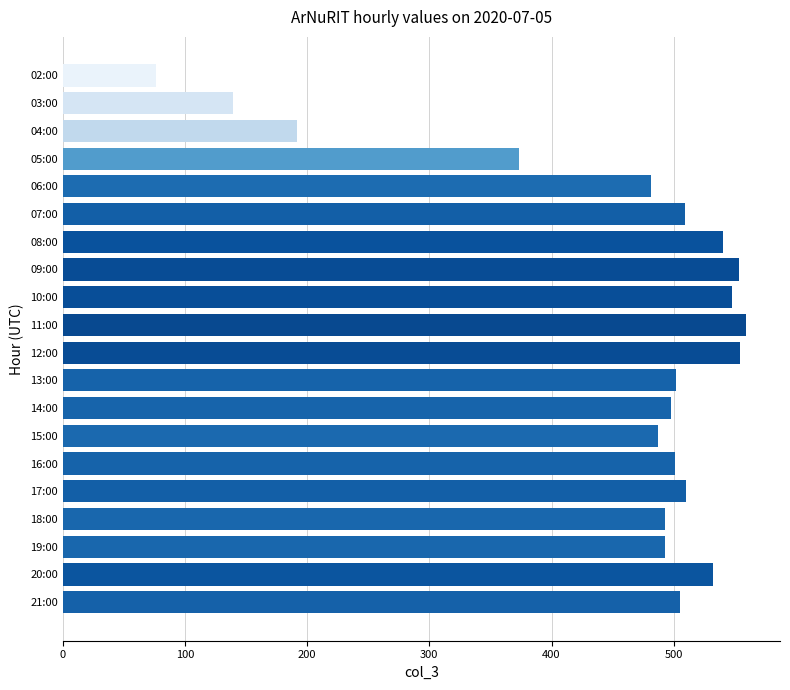

What is the label of the 20th bar from the bottom?

02:00